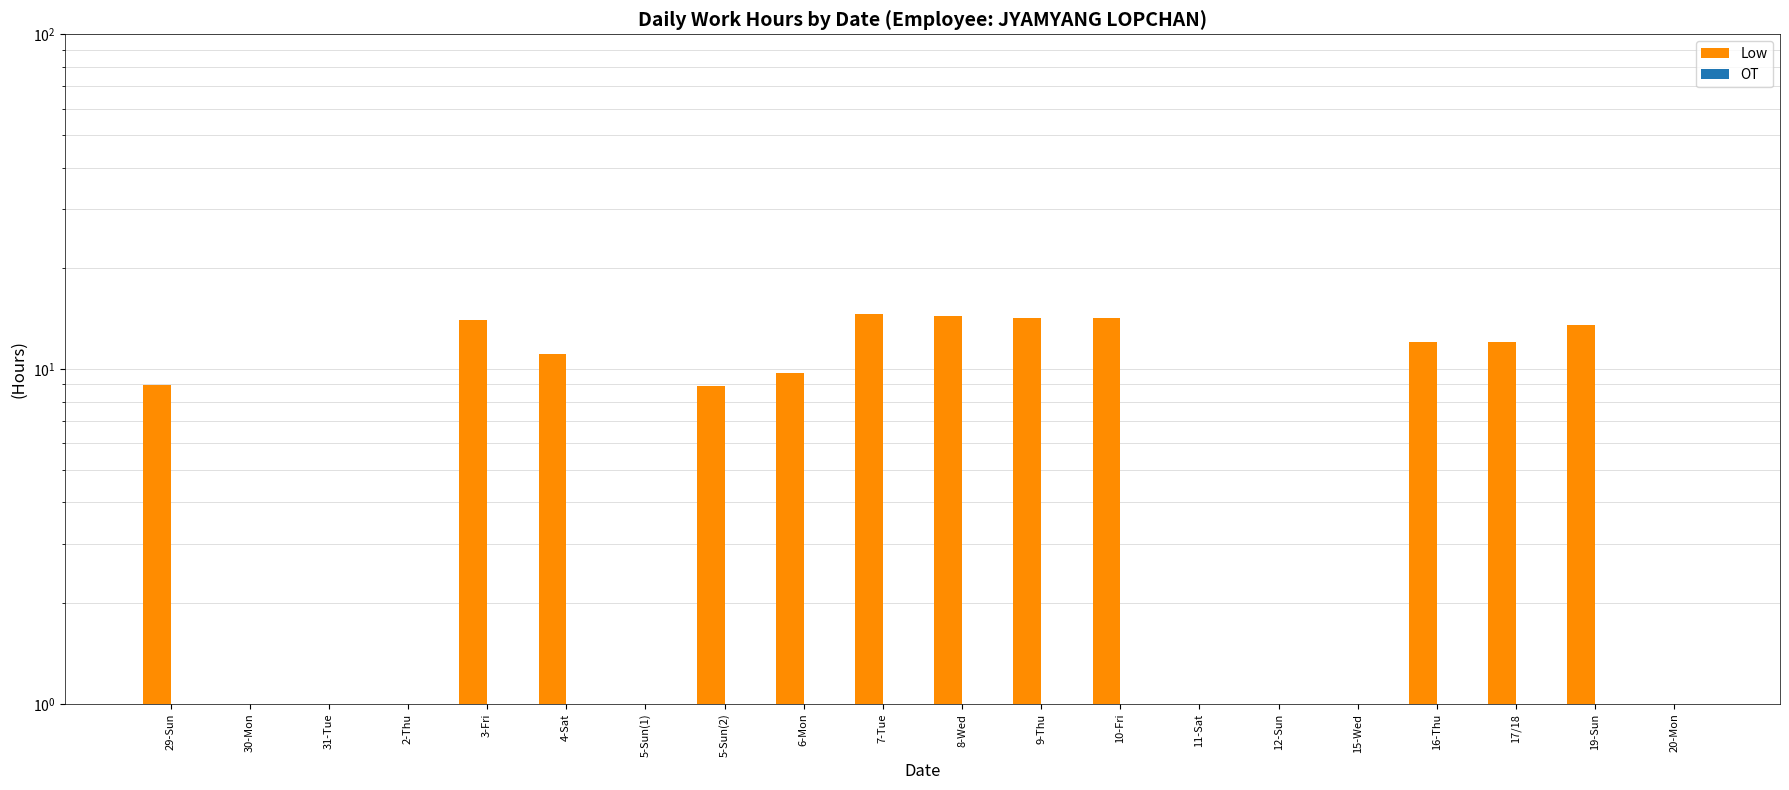

What position from the left is 4-Sat?

6